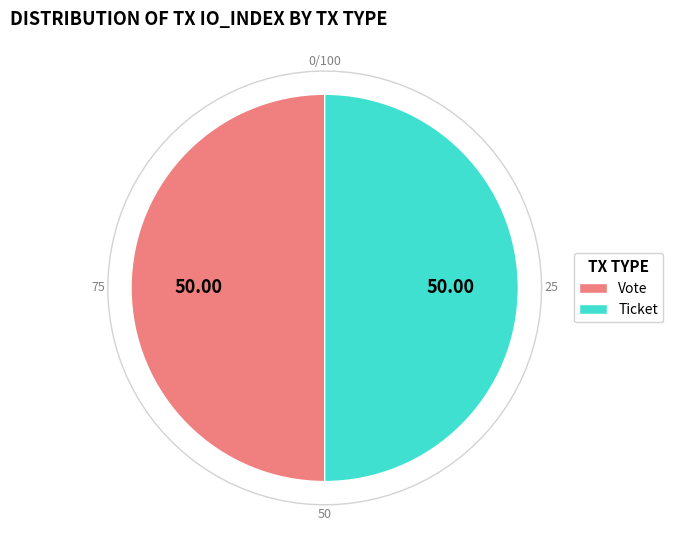

Rank the categories by value from highest to lowest.

Vote tx (io_index=1), Ticket tx (io_index=0)